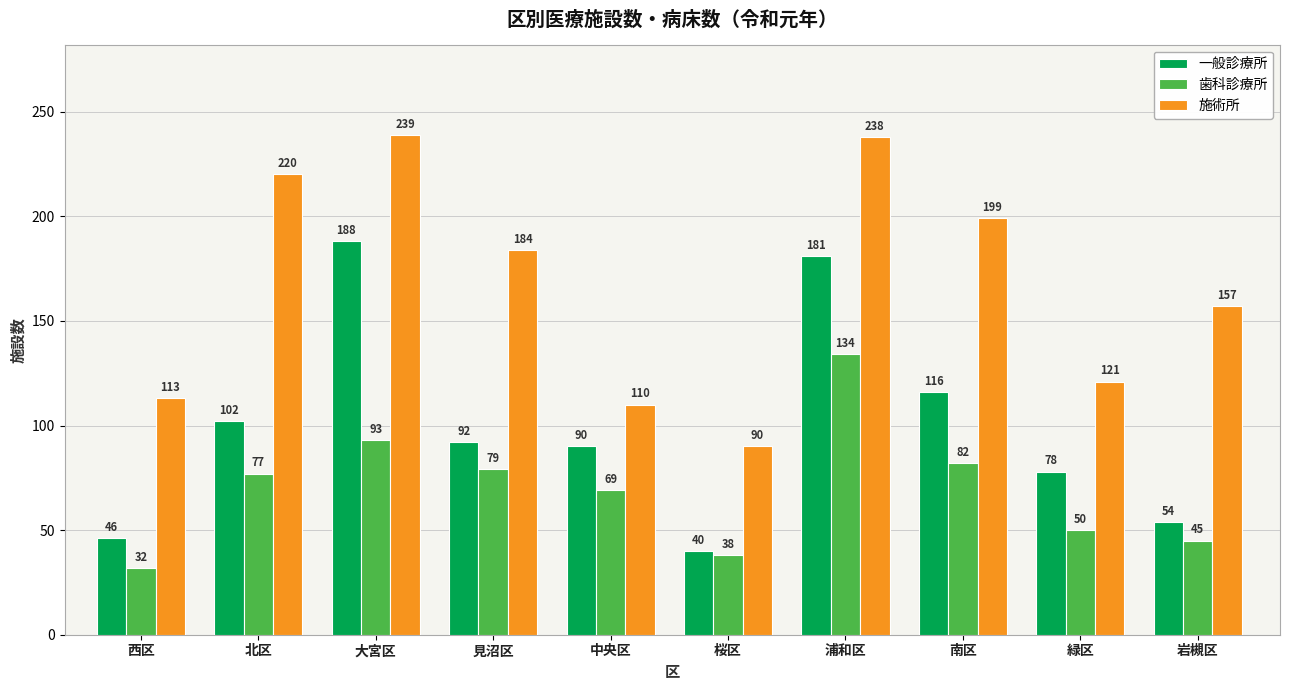

Does the chart contain any negative values?

No